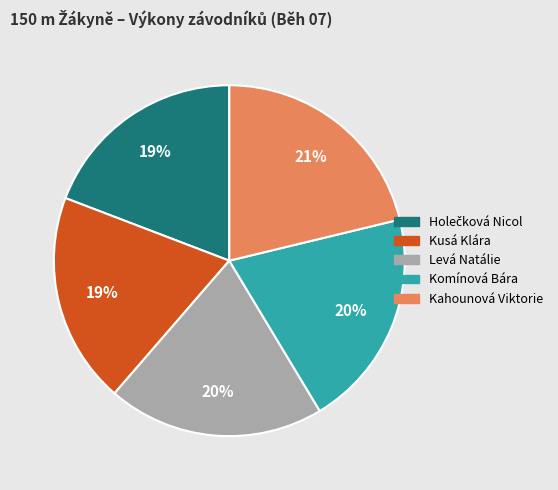

How many slices are in this pie chart?

5